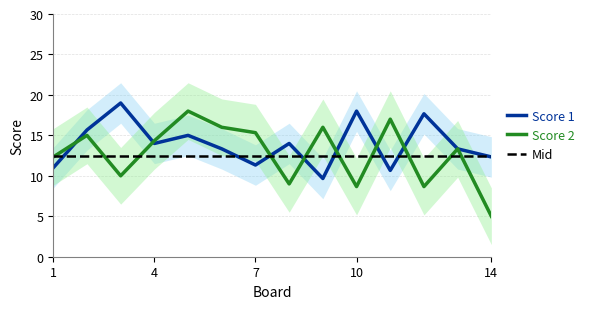

Is it true that Score 1 equals 12.3 at 14?

True